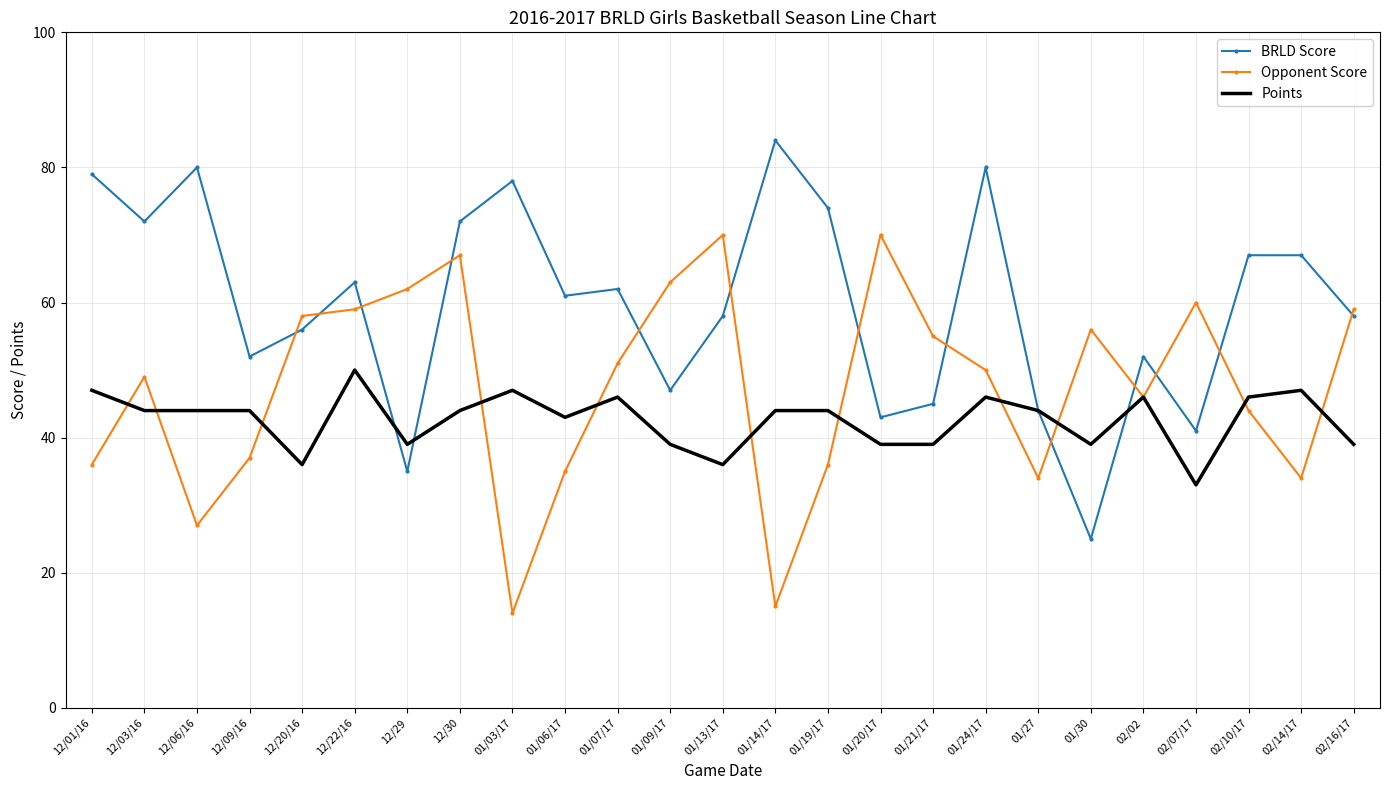

What is the difference between the Opponent Score values at 01/24/17 and 01/19/17?

14